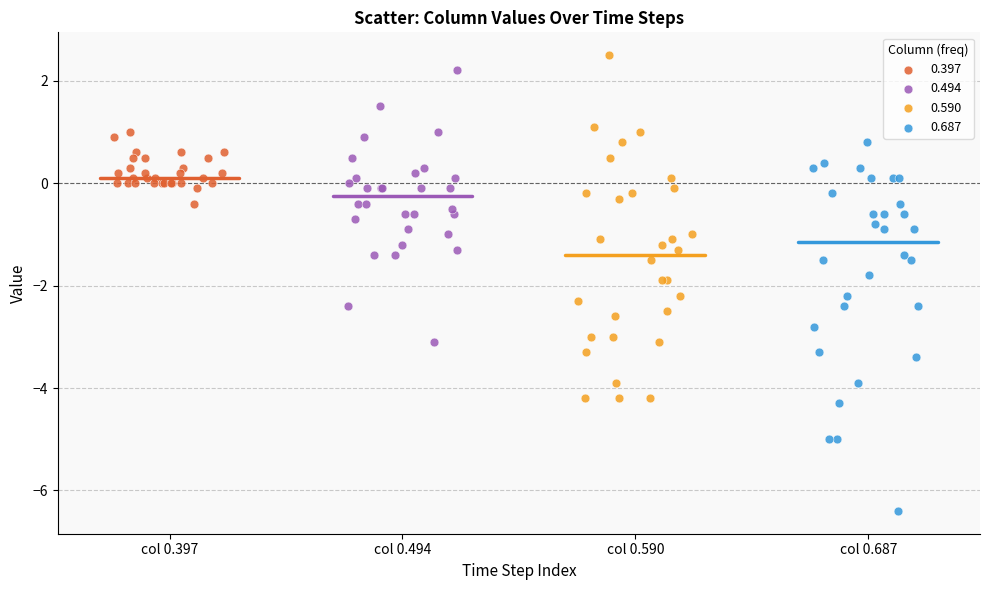

Which series contains the lowest Y value?

0.687